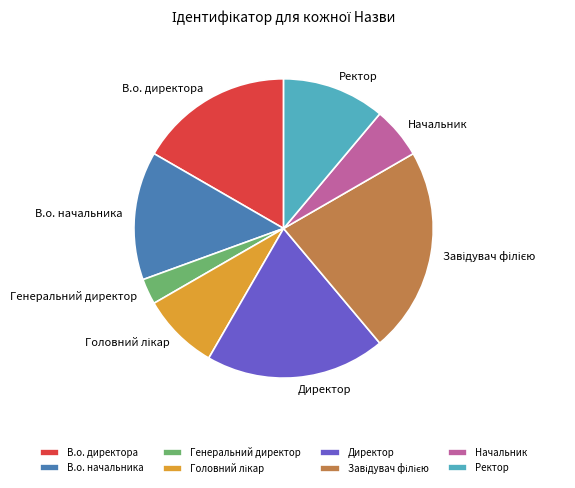

Is it true that В.о. директора is 32% of the pie?

False